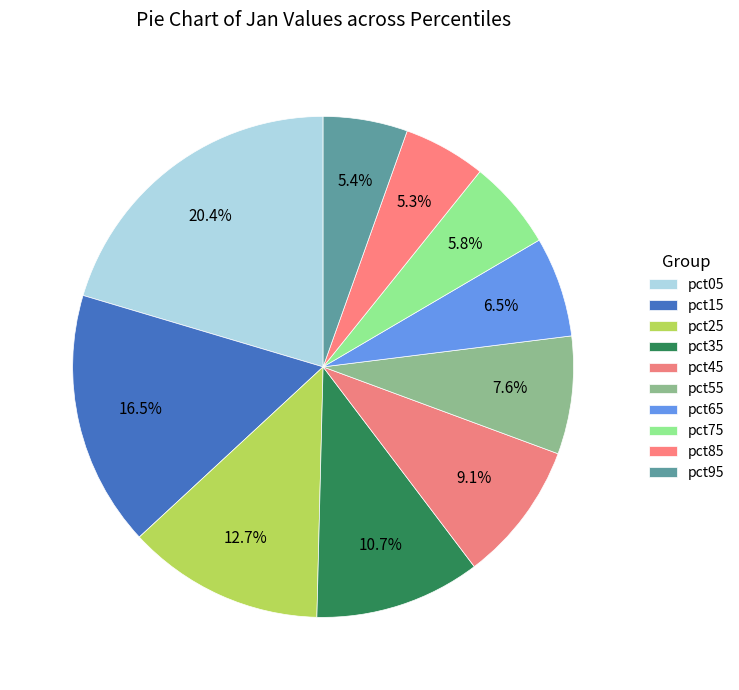

Count the number of slices in the pie.

10